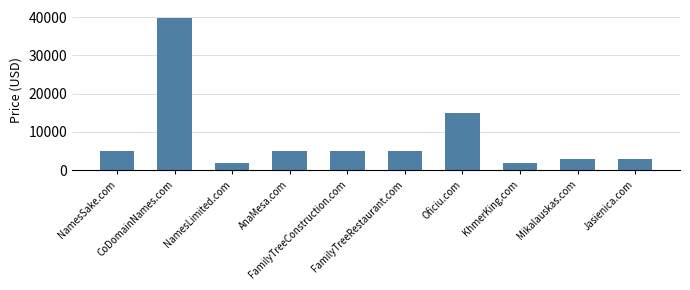

Is it true that the value at Mikalauskas.com is 2888?

True